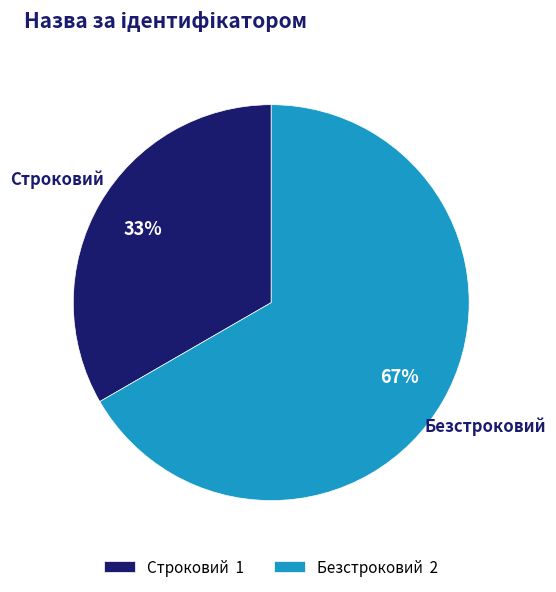

Which slice is the smallest?

Строковий